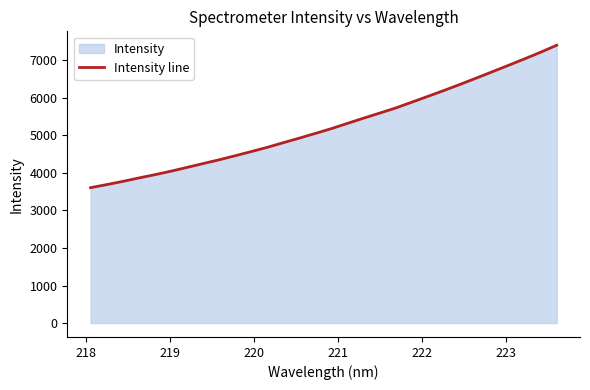

What is the greatest value displayed?

7402.5